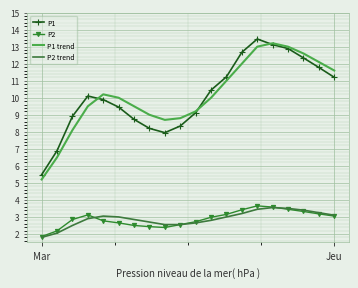

How many values in the P2 series exceed 2?

19